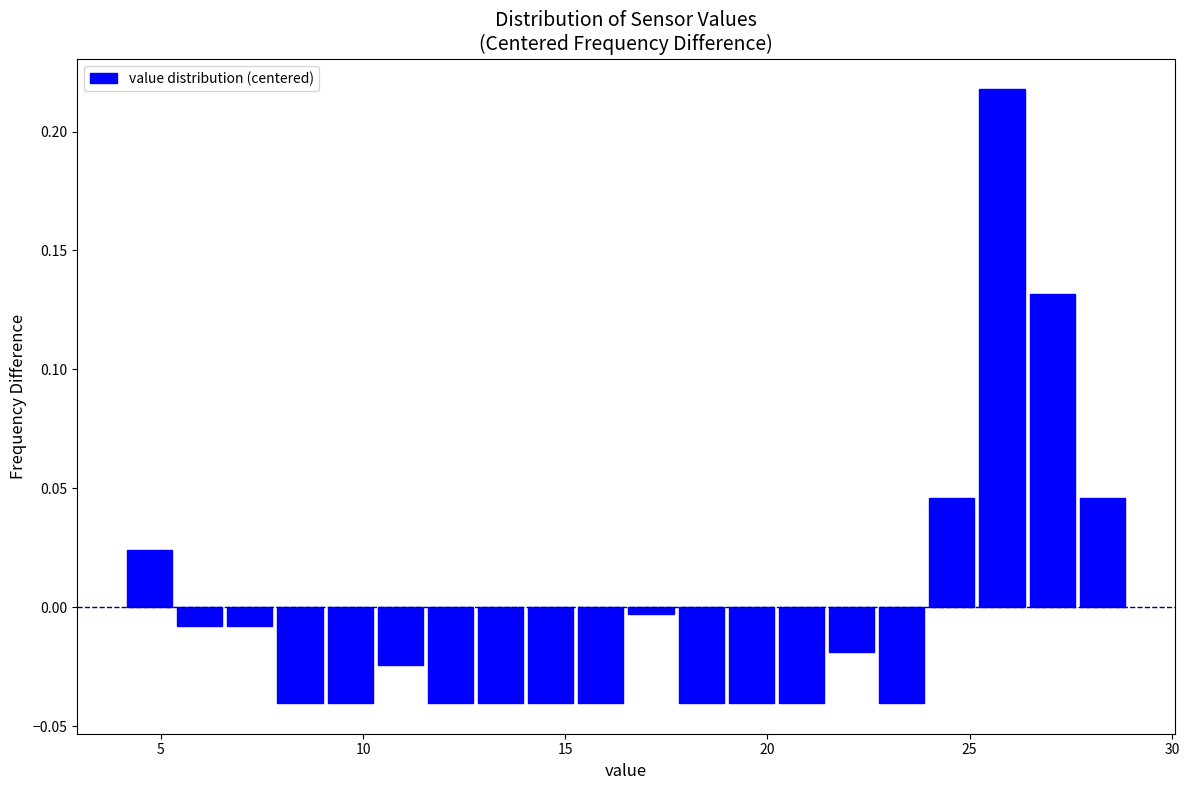

Read against the x-axis, roughly where is the centre of the tallest bar?

26.0